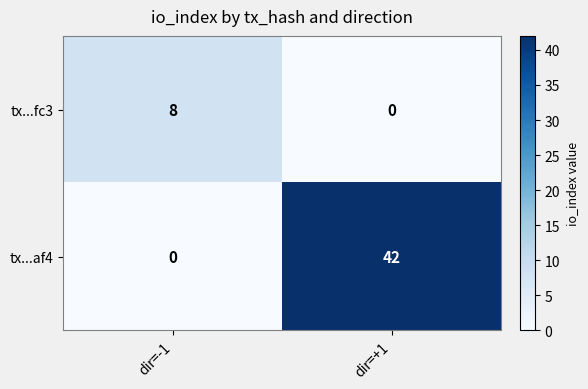

At dir=-1, list the series in order from largest to smallest.

tx...fc3, tx...af4